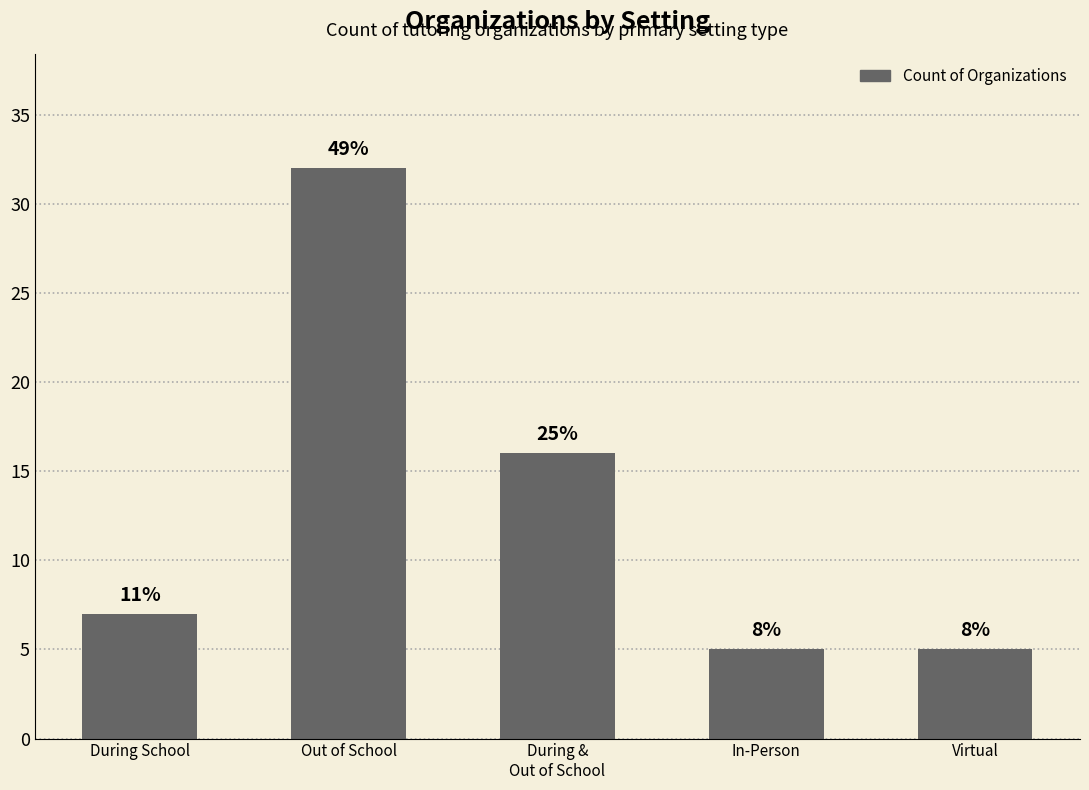

What is the label of the 1st bar from the left?

During School